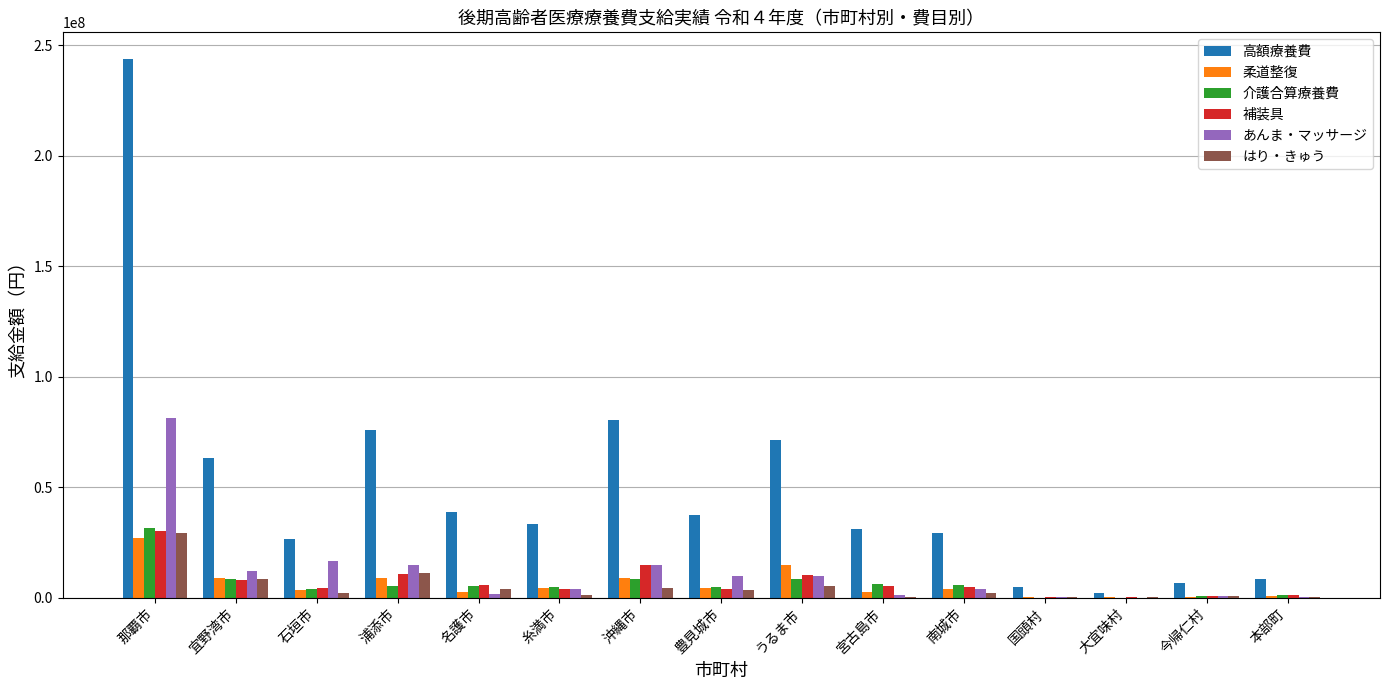

What is the average value of the 高額療養費 series?

50164032